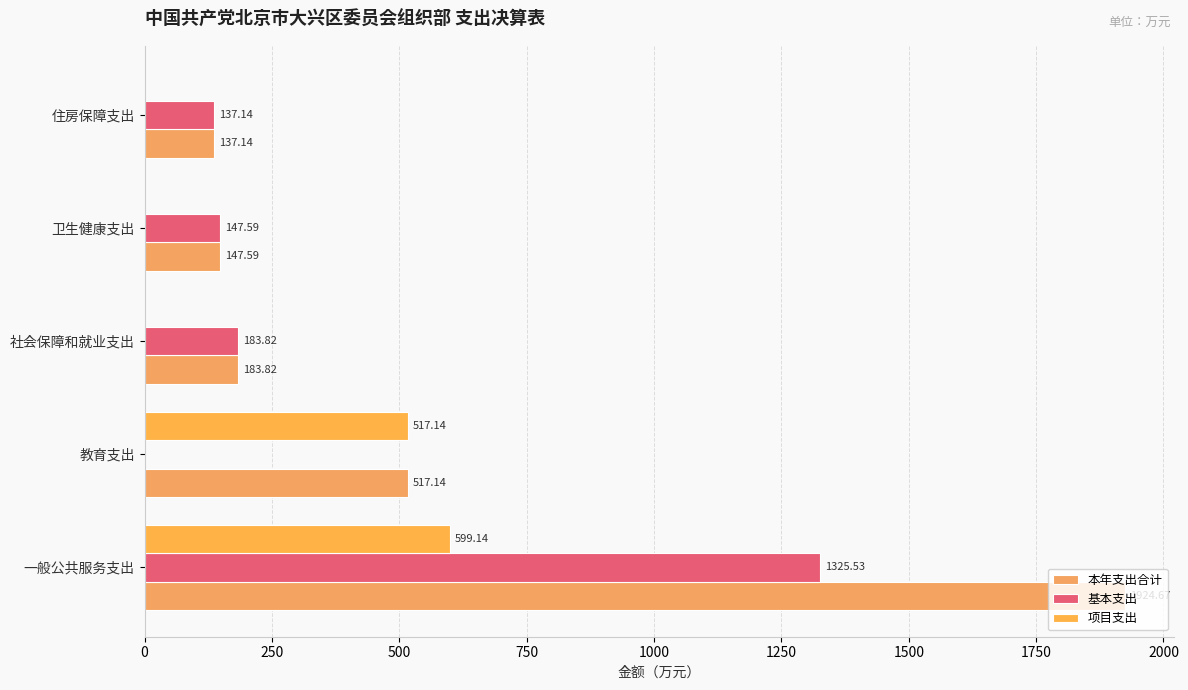

Which series has the largest total across all categories?

本年支出合计